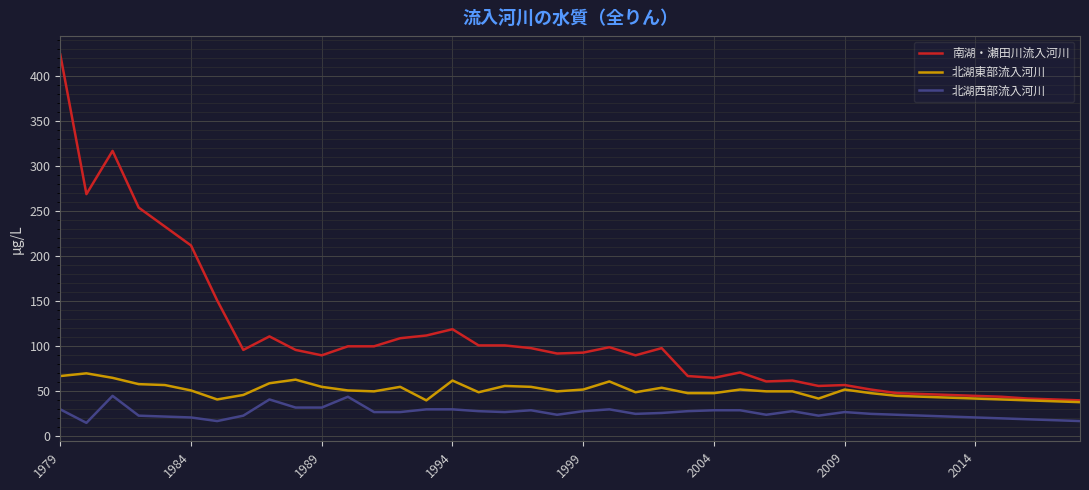

Which series has the widest spread of values?

南湖・瀬田川流入河川